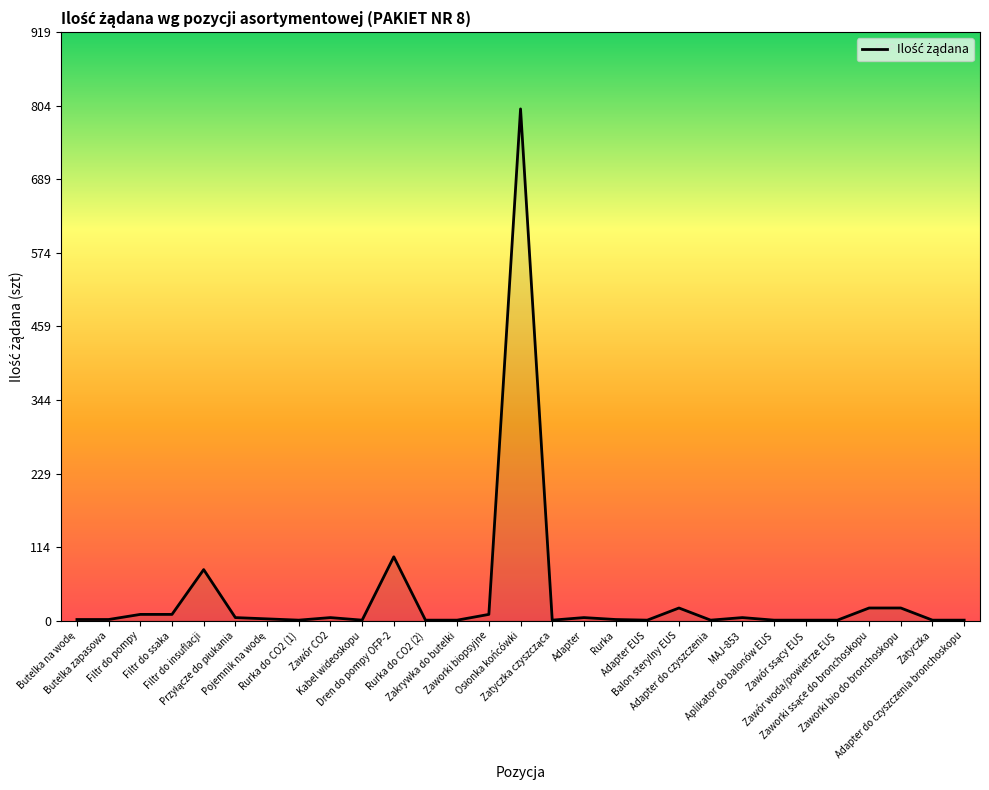

What is the greatest value displayed?

800